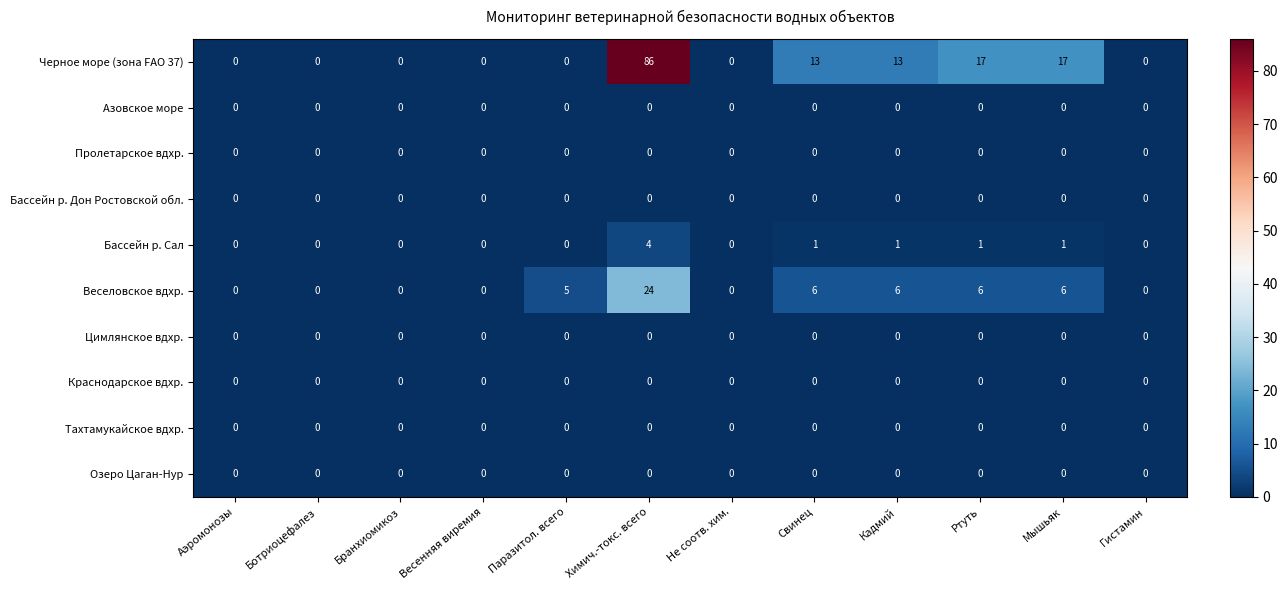

What is the difference between the maximum and second lowest values in the Бассейн р. Сал series?

4